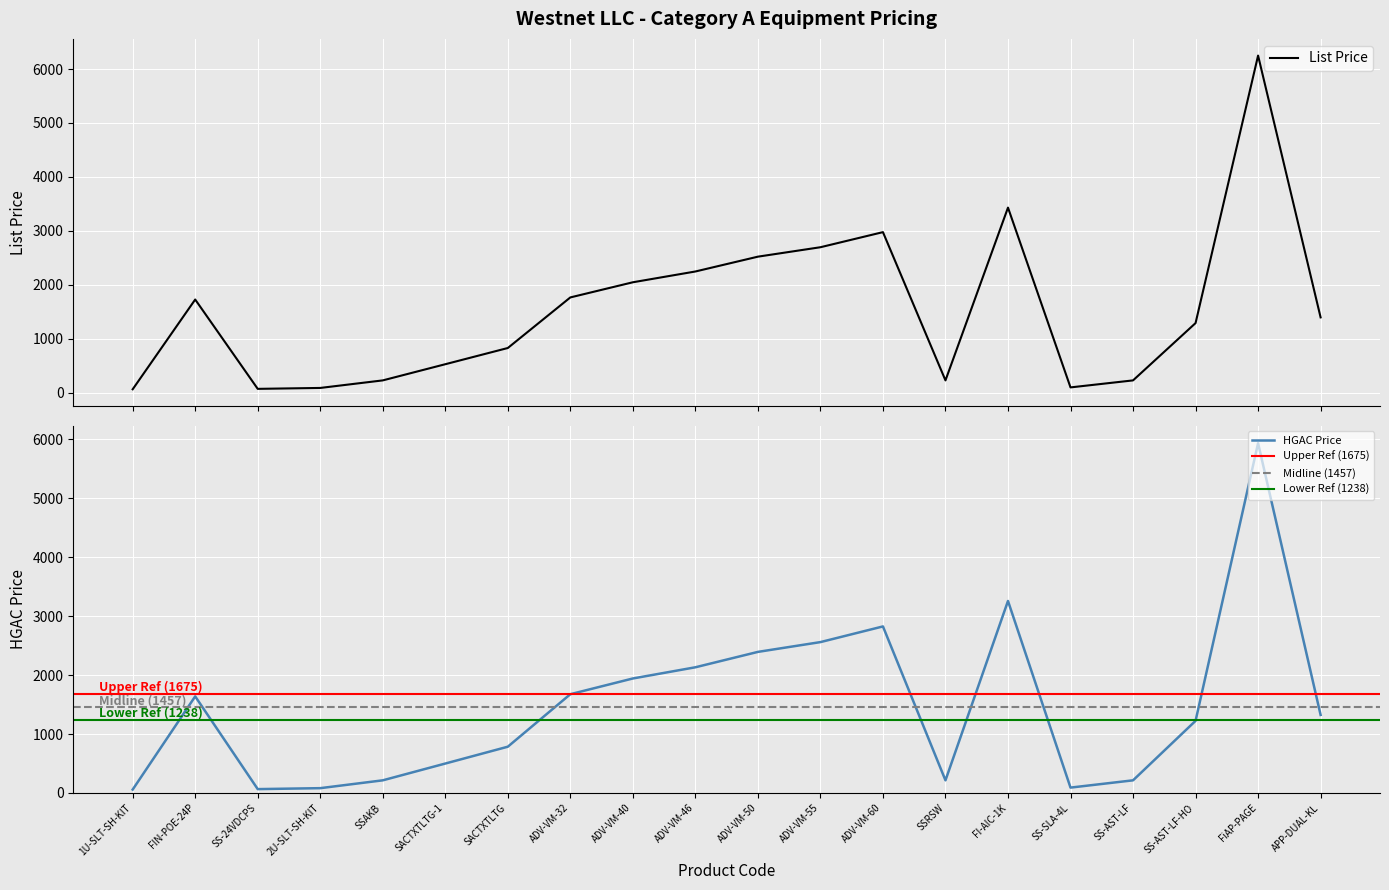

The value of List Price at ADV-VM-50 is 4174.7. True or false?

False